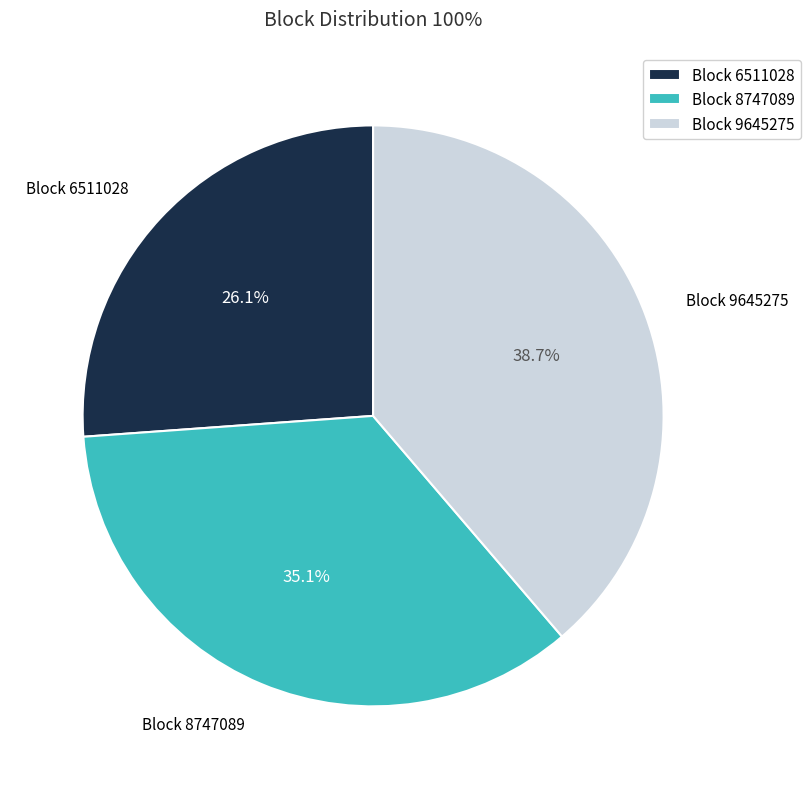

How much of the chart is everything except Block 9645275?

61.3%